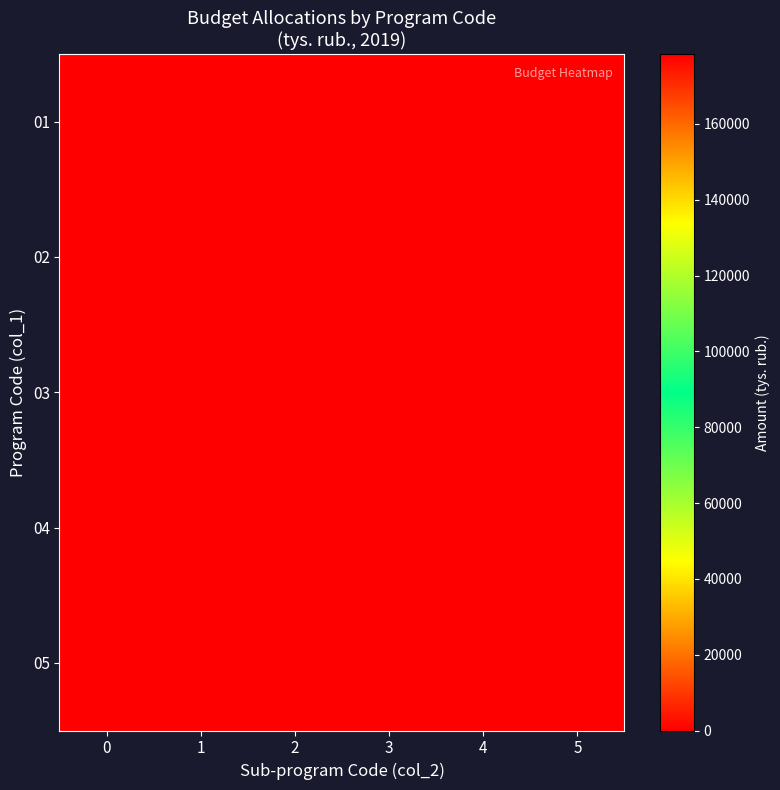

Reading right to left, extract all data points from this chart.

01: 5=0.0	4=0.0	3=0.0	2=0.0	1=0.0	0=35.0
02: 5=0.0	4=0.0	3=0.0	2=0.0	1=178458.1	0=0.0
03: 5=0.0	4=0.0	3=0.0	2=0.0	1=0.0	0=0.0
04: 5=0.0	4=0.0	3=0.0	2=0.0	1=0.0	0=0.0
05: 5=0.0	4=0.0	3=0.0	2=0.0	1=0.0	0=0.0